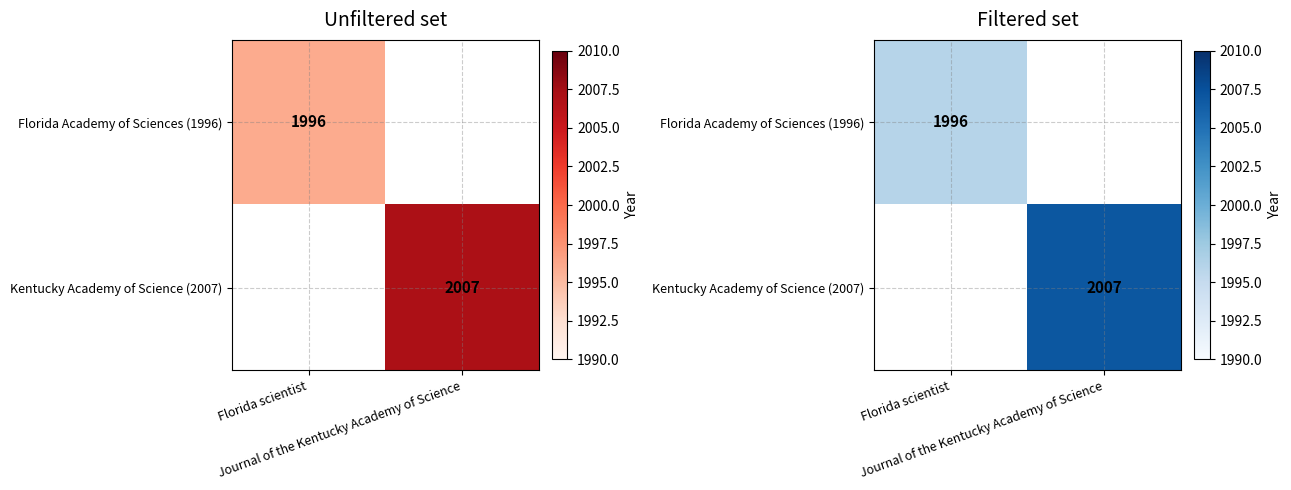

Which category has the highest value across all series?

Journal of the Kentucky Academy of Science